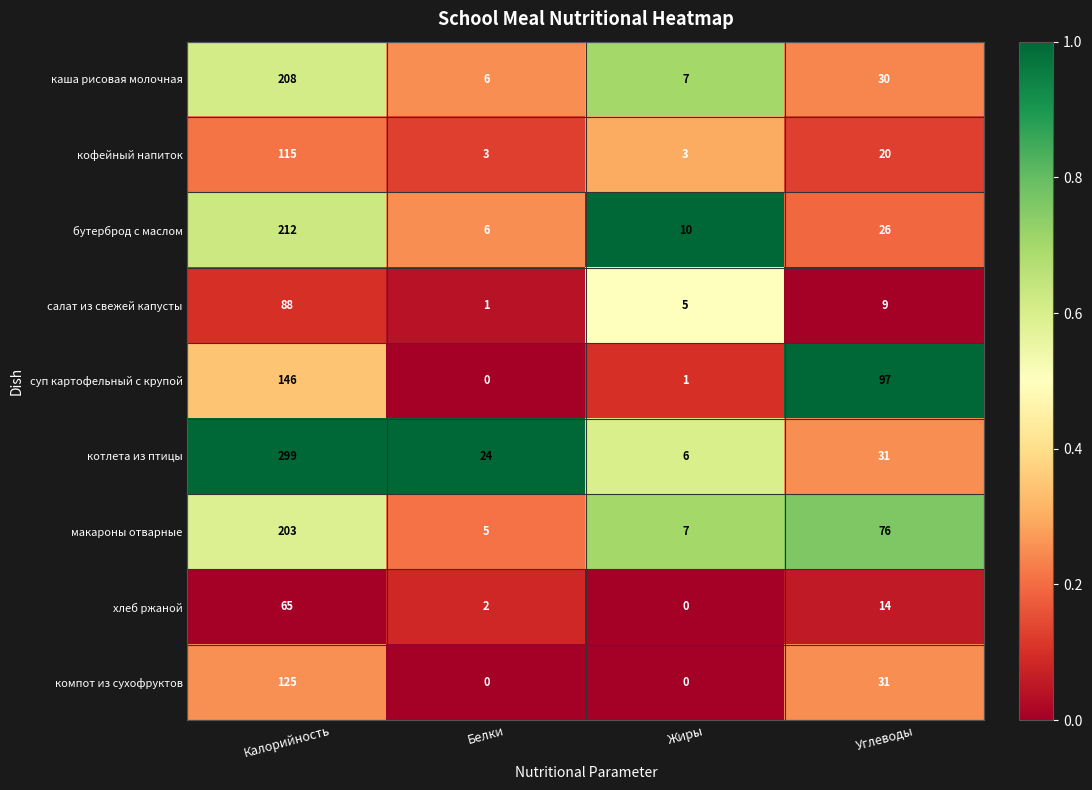

What value does the компот из сухофруктов series have at Углеводы, to the nearest 50?

50